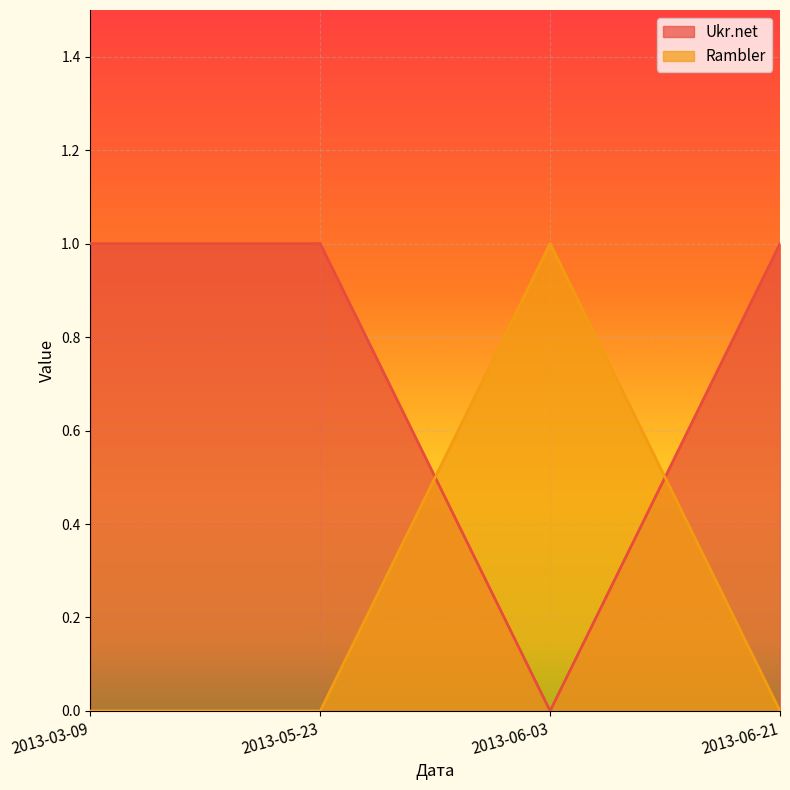

Rank the series at 2013-06-03 from lowest to highest value.

Ukr.net, Rambler